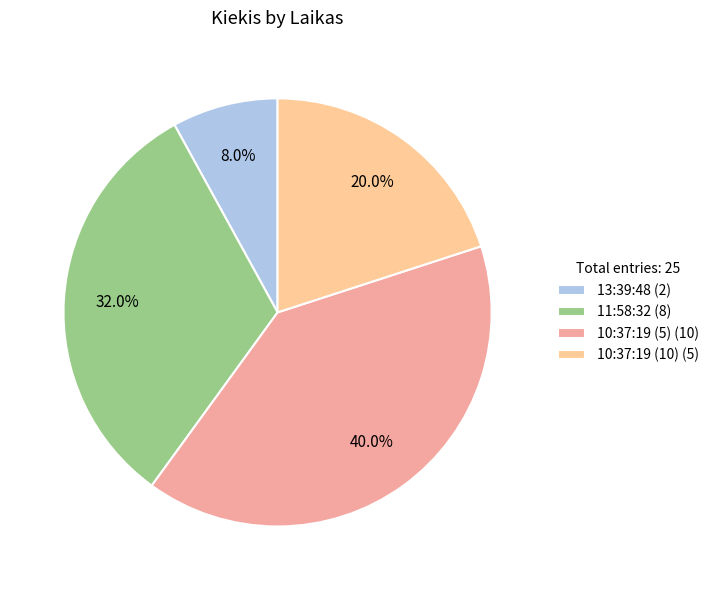

Rank the categories by value from highest to lowest.

10:37:19 (5), 11:58:32, 10:37:19 (10), 13:39:48